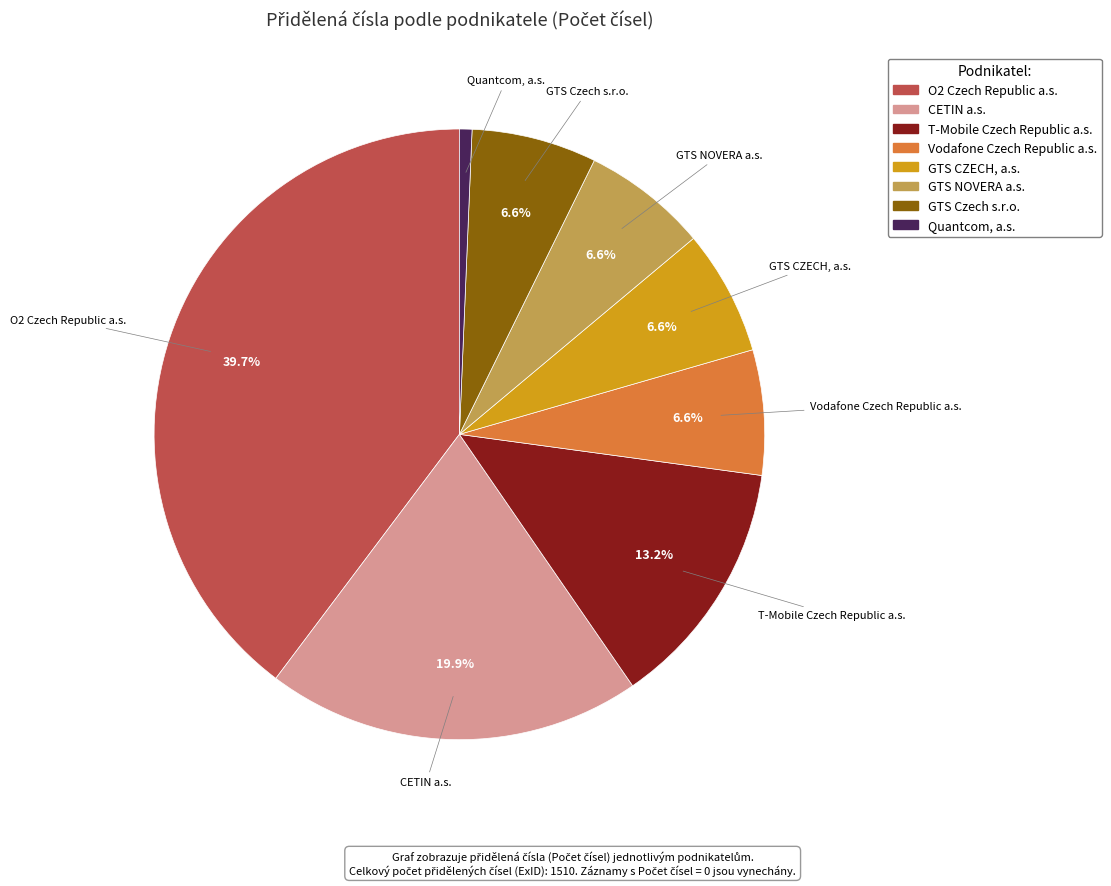

What portion of the pie excludes T-Mobile Czech Republic a.s.?

86.8%